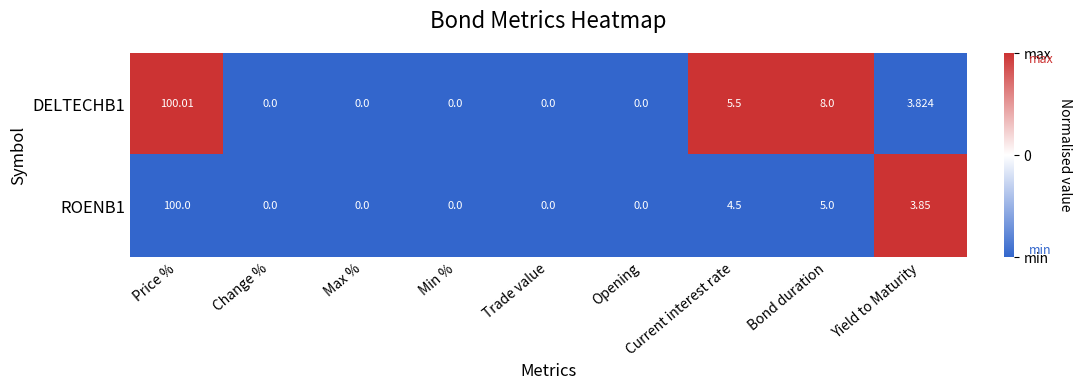

Is the value of DELTECHB1 at Max % greater than the value of ROENB1 at Current interest rate?

No